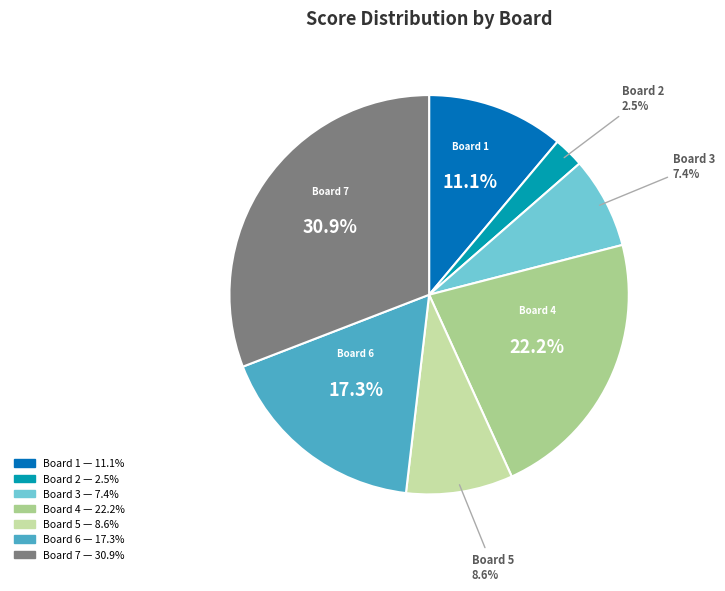

How many slices are in this pie chart?

7